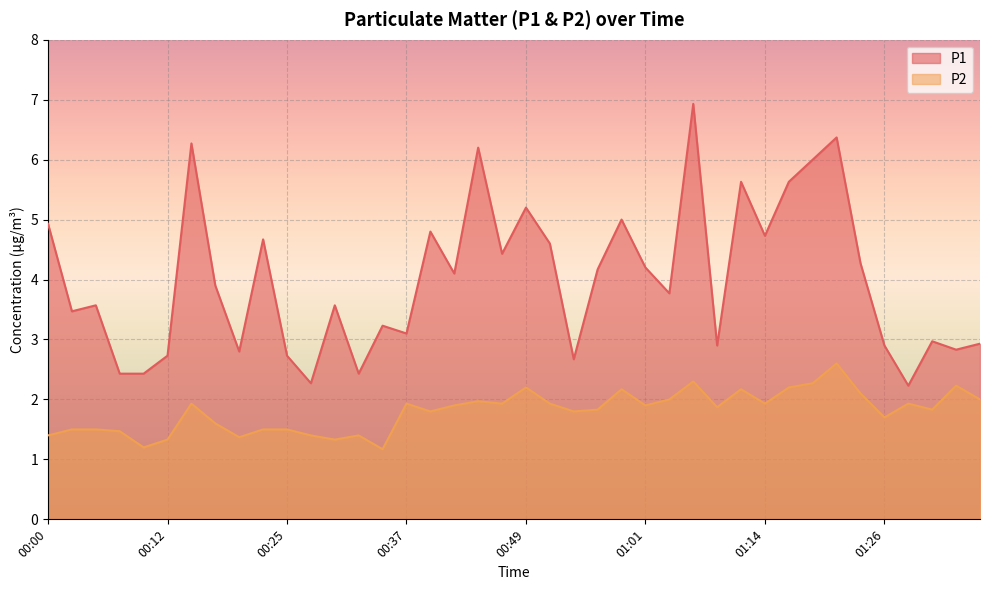

Reading left to right, what are all the values shown in this chart?

P1: 00:00=4.9	00:02=3.5	00:05=3.6	00:07=2.4	00:10=2.4	00:12=2.7	00:15=6.3	00:17=3.9	00:20=2.8	00:22=4.7	00:25=2.7	00:27=2.3	00:29=3.6	00:32=2.4	00:34=3.2	00:37=3.1	00:39=4.8	00:42=4.1	00:44=6.2	00:47=4.4	00:49=5.2	00:52=4.6	00:54=2.7	00:56=4.2	00:59=5.0	01:01=4.2	01:04=3.8	01:06=6.9	01:09=2.9	01:11=5.6	01:14=4.7	01:16=5.6	01:19=6.0	01:21=6.4	01:23=4.3	01:26=2.9	01:28=2.2	01:31=3.0	01:33=2.8	01:36=2.9
P2: 00:00=1.4	00:02=1.5	00:05=1.5	00:07=1.5	00:10=1.2	00:12=1.3	00:15=1.9	00:17=1.6	00:20=1.4	00:22=1.5	00:25=1.5	00:27=1.4	00:29=1.3	00:32=1.4	00:34=1.2	00:37=1.9	00:39=1.8	00:42=1.9	00:44=2.0	00:47=1.9	00:49=2.2	00:52=1.9	00:54=1.8	00:56=1.8	00:59=2.2	01:01=1.9	01:04=2.0	01:06=2.3	01:09=1.9	01:11=2.2	01:14=1.9	01:16=2.2	01:19=2.3	01:21=2.6	01:23=2.1	01:26=1.7	01:28=1.9	01:31=1.8	01:33=2.2	01:36=2.0